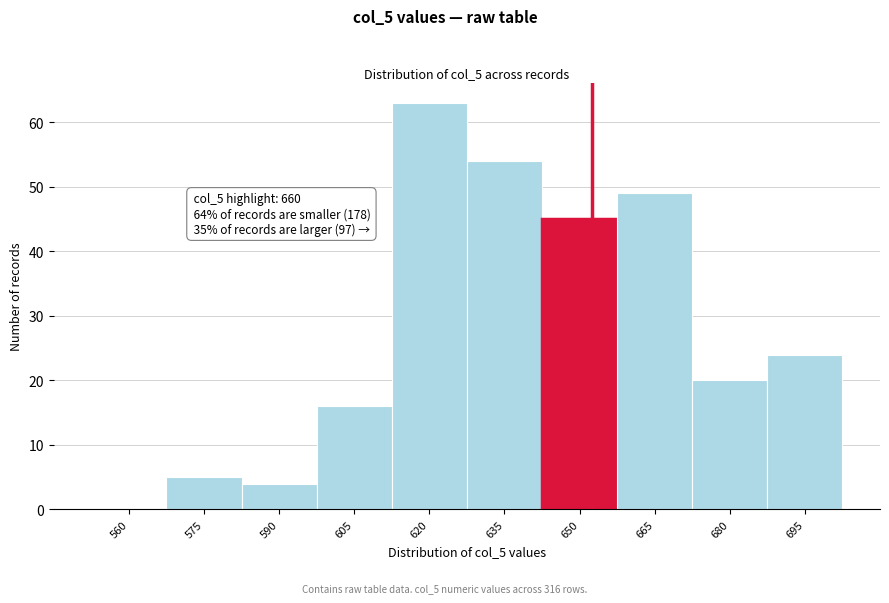

Reading right to left, extract all data points from this chart.

695=24	680=20	665=49	650=45	635=54	620=63	605=16	590=4	575=5	560=0